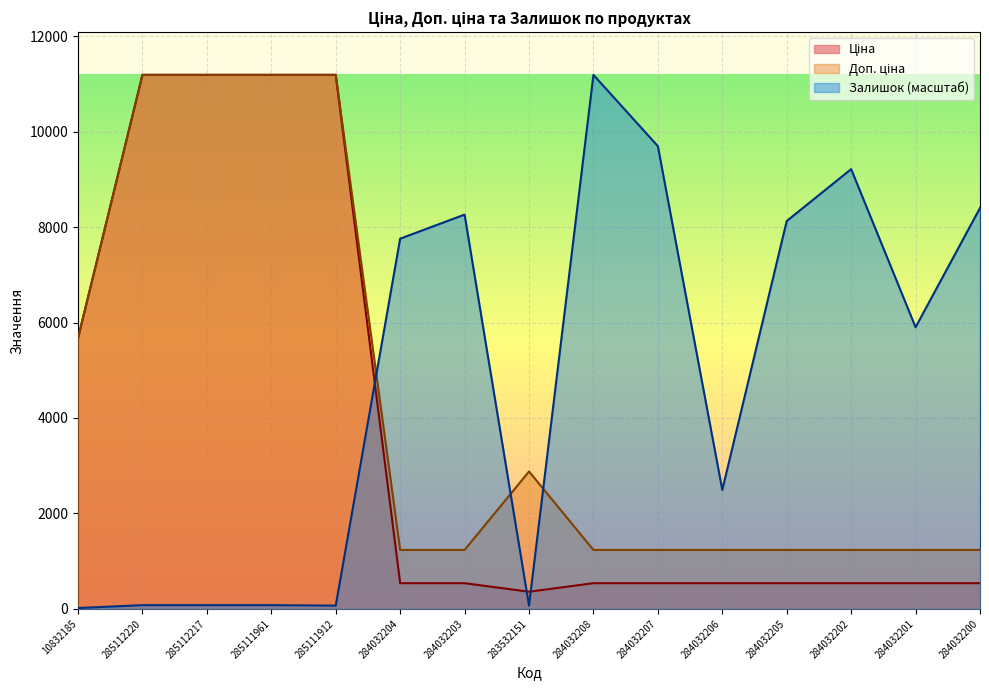

Rank the series by their maximum value, from highest to lowest.

Ціна, Доп. ціна, Залишок